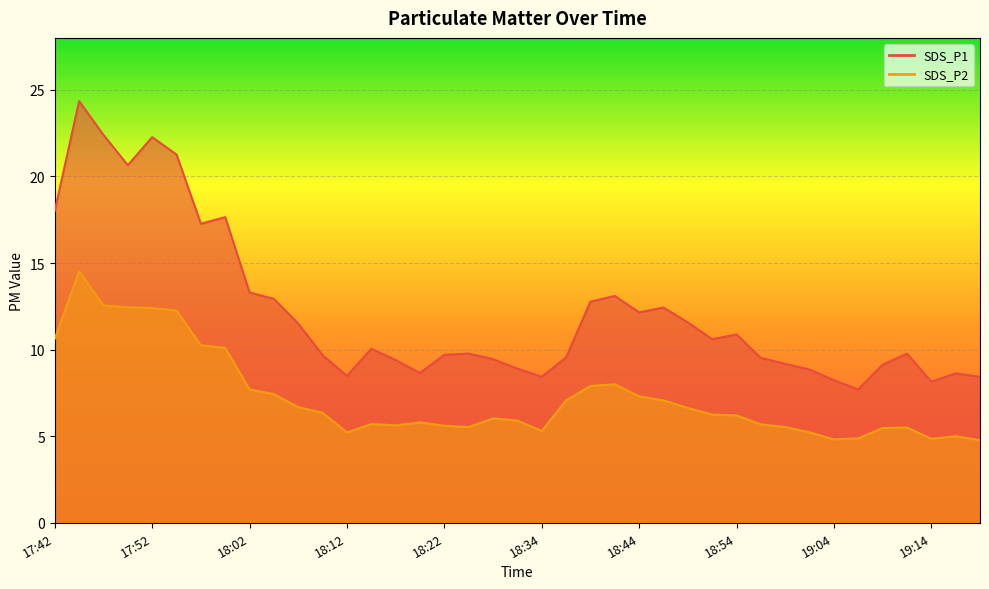

At which category does SDS_P2 reach its first local peak?

17:44